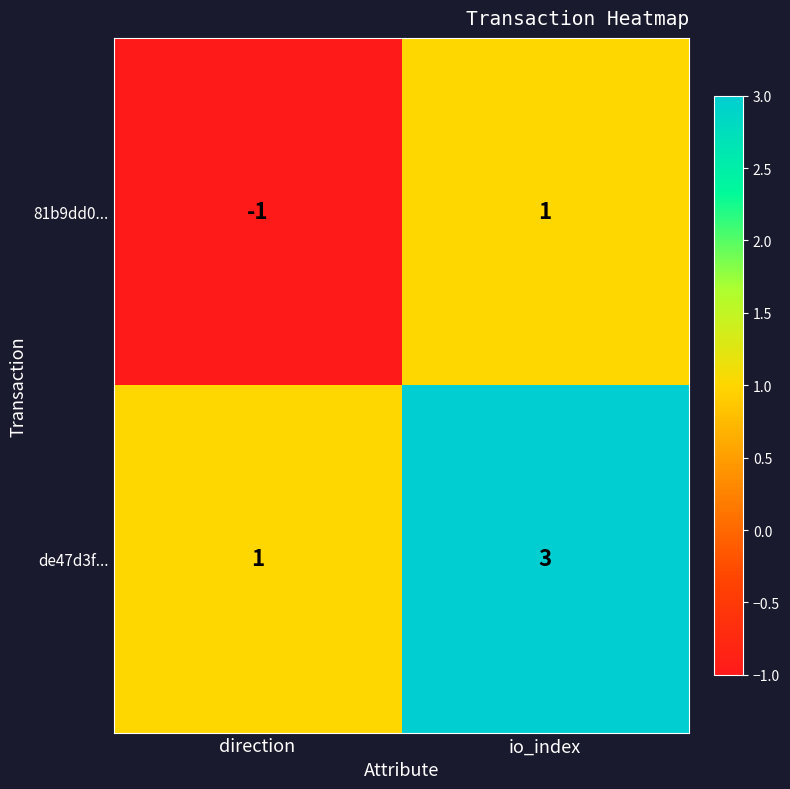

What is the highest value of the de47d3f... series?

3